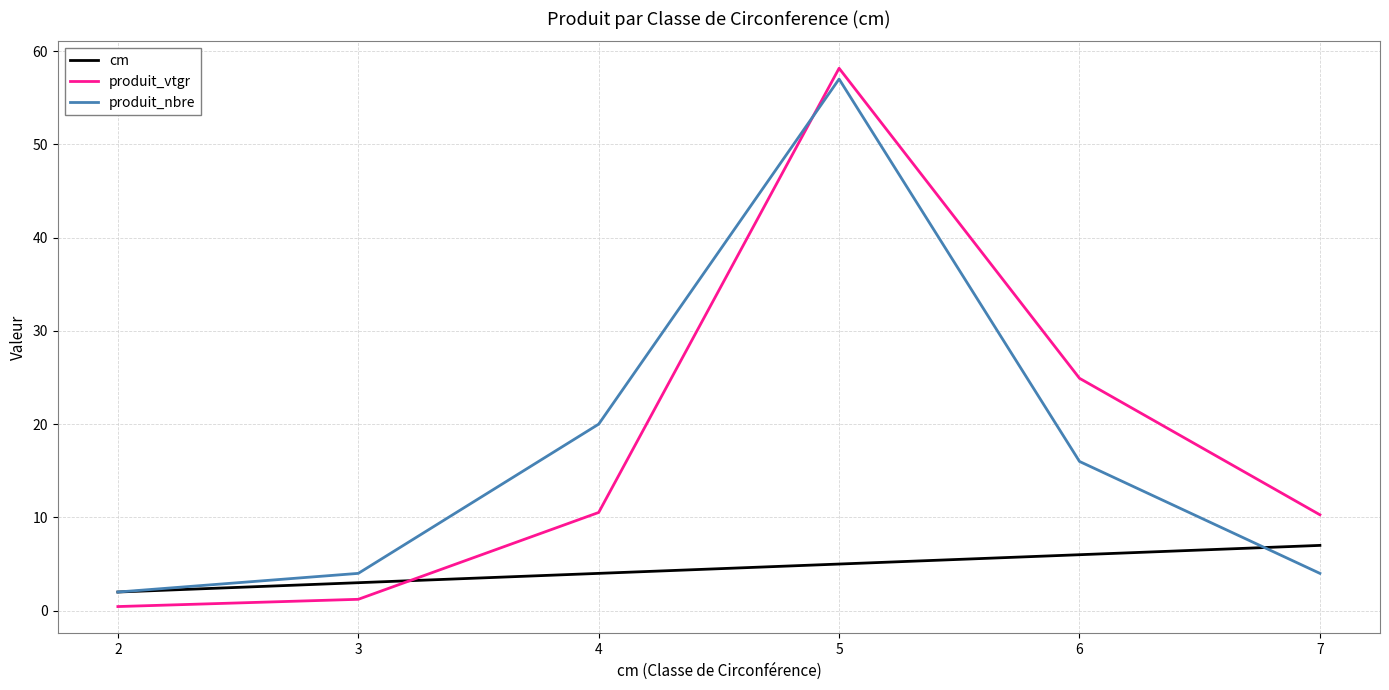

Is it true that cm equals 7.0 at 7?

True